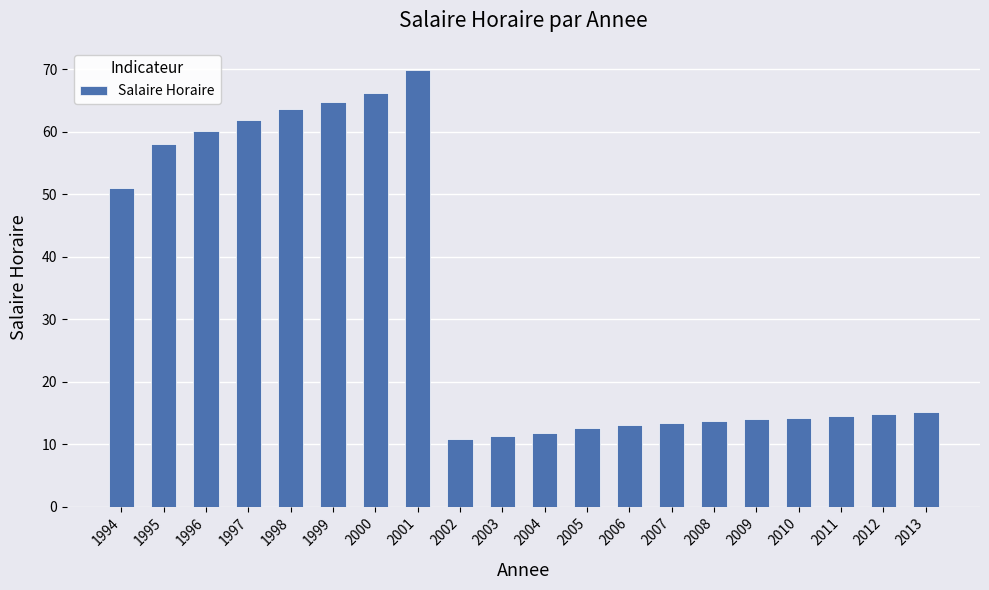

What is the ratio of the value at 2009 to the value at 2013?

0.9